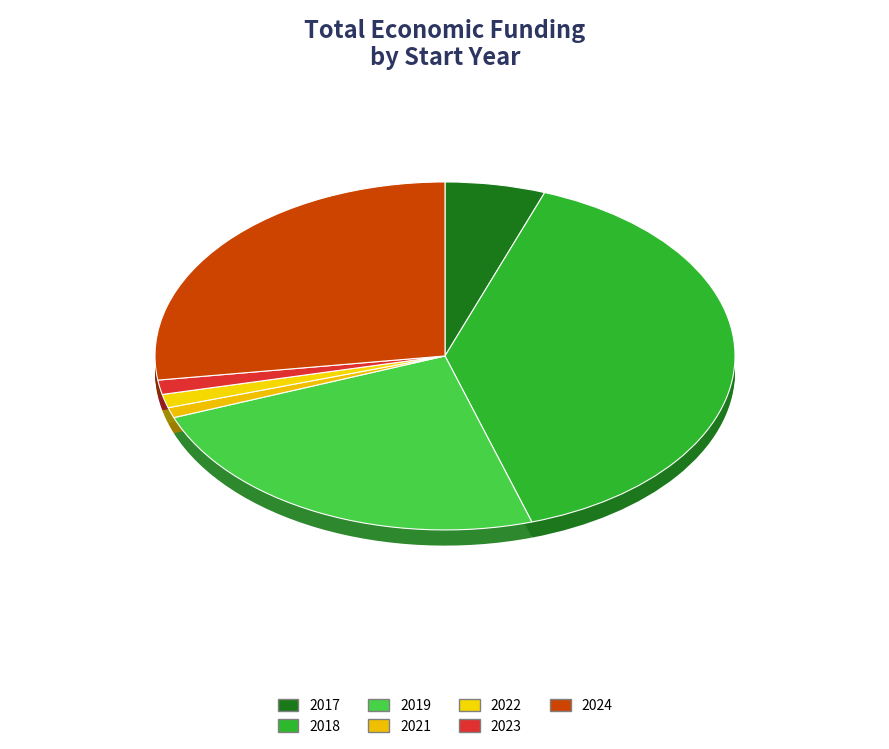

To the nearest percent, what percentage of the pie is 2022?

2%